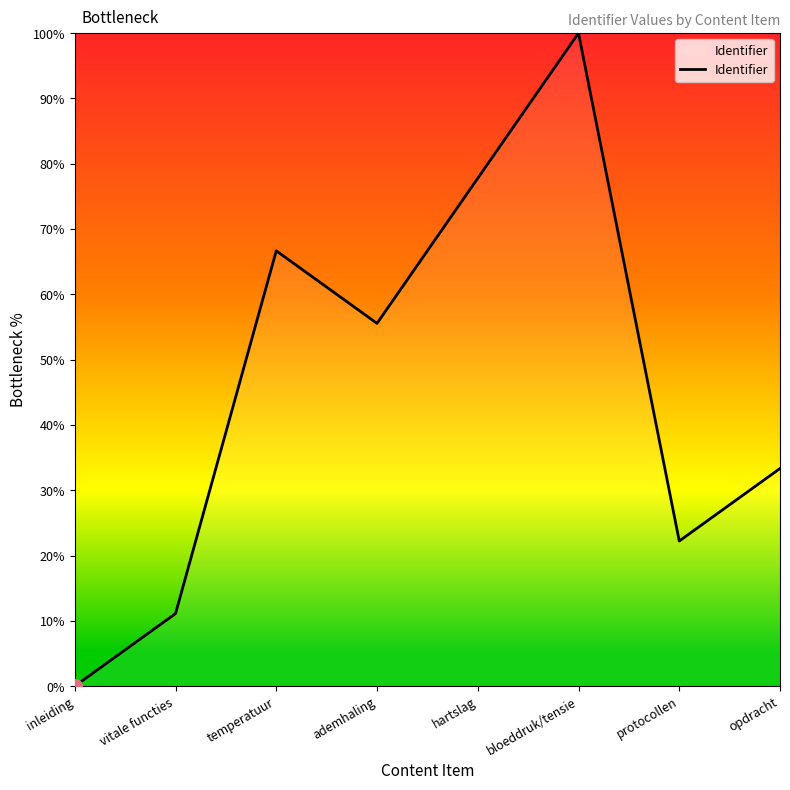

Where is the first local maximum?

temperatuur